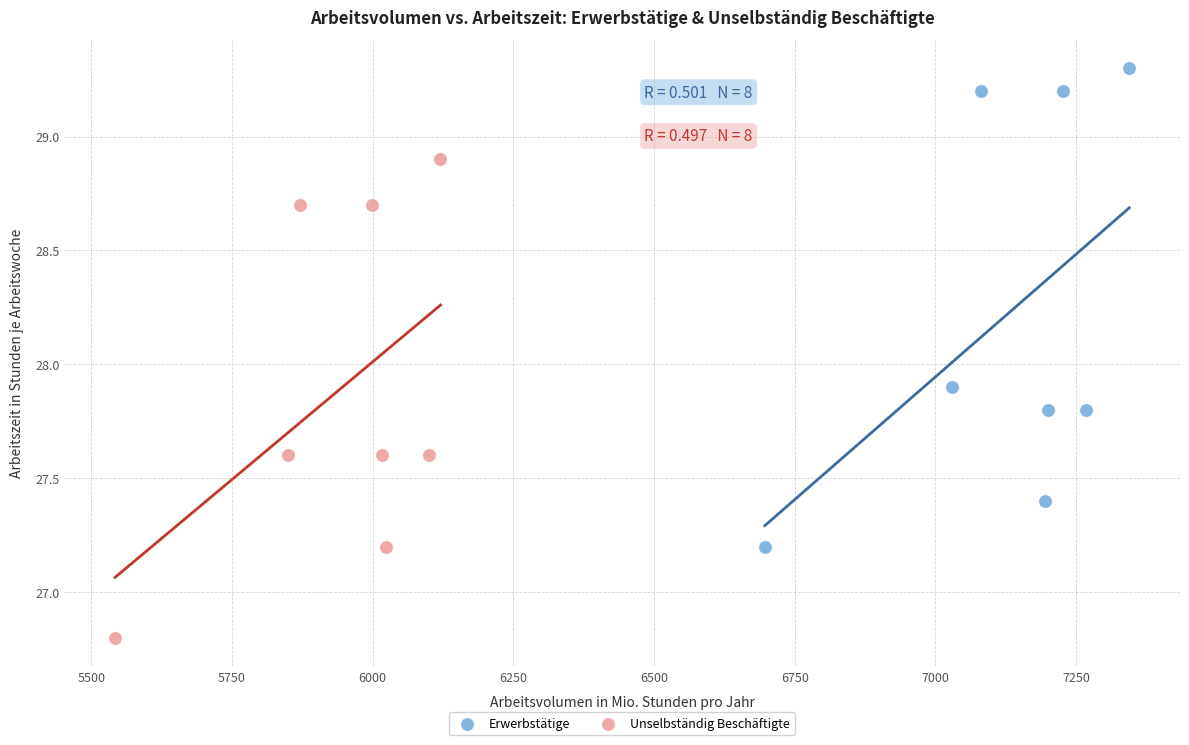

Which series contains the highest Y value?

Erwerbstätige